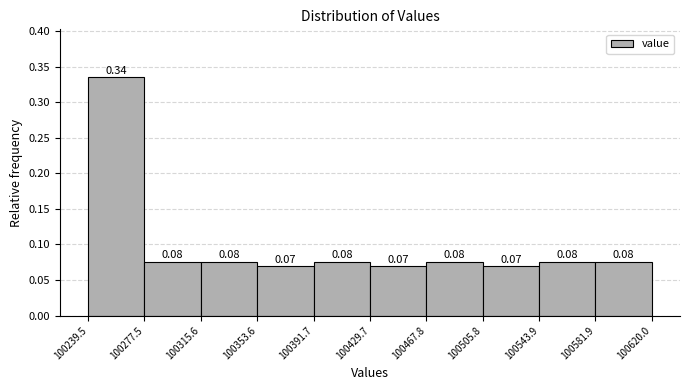

Over which range of the x-axis is the bar tallest?

100239.5 to 100277.5